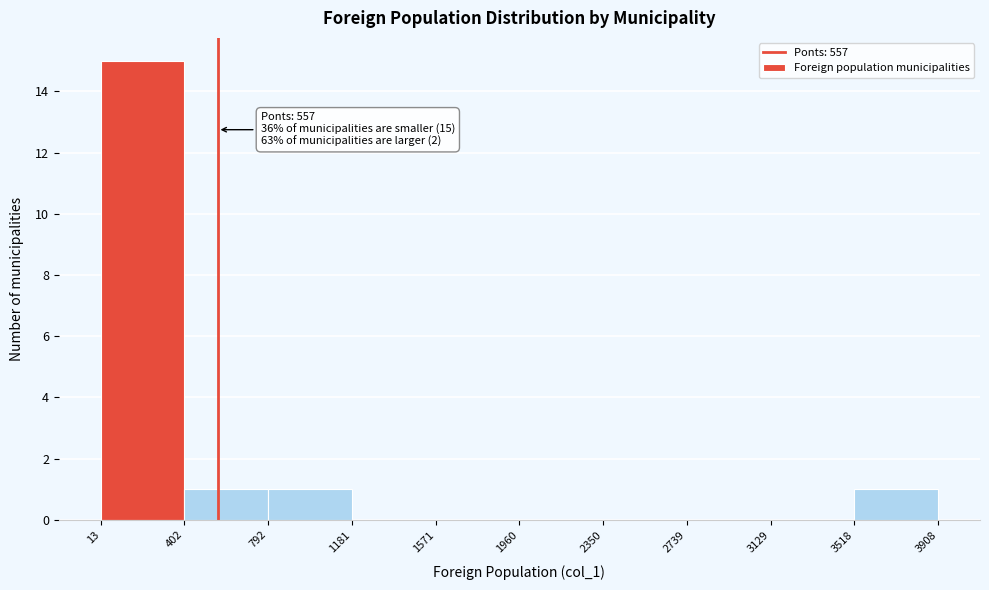

Over which range of the x-axis is the bar tallest?

13 to 402